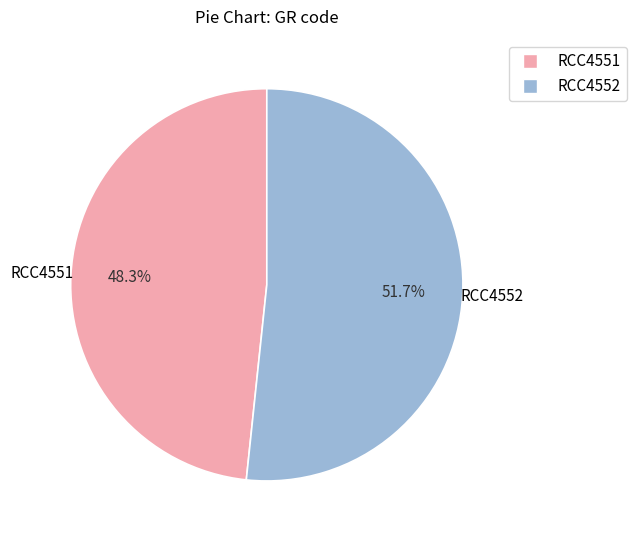

Is there any slice that represents more than half of the pie?

Yes